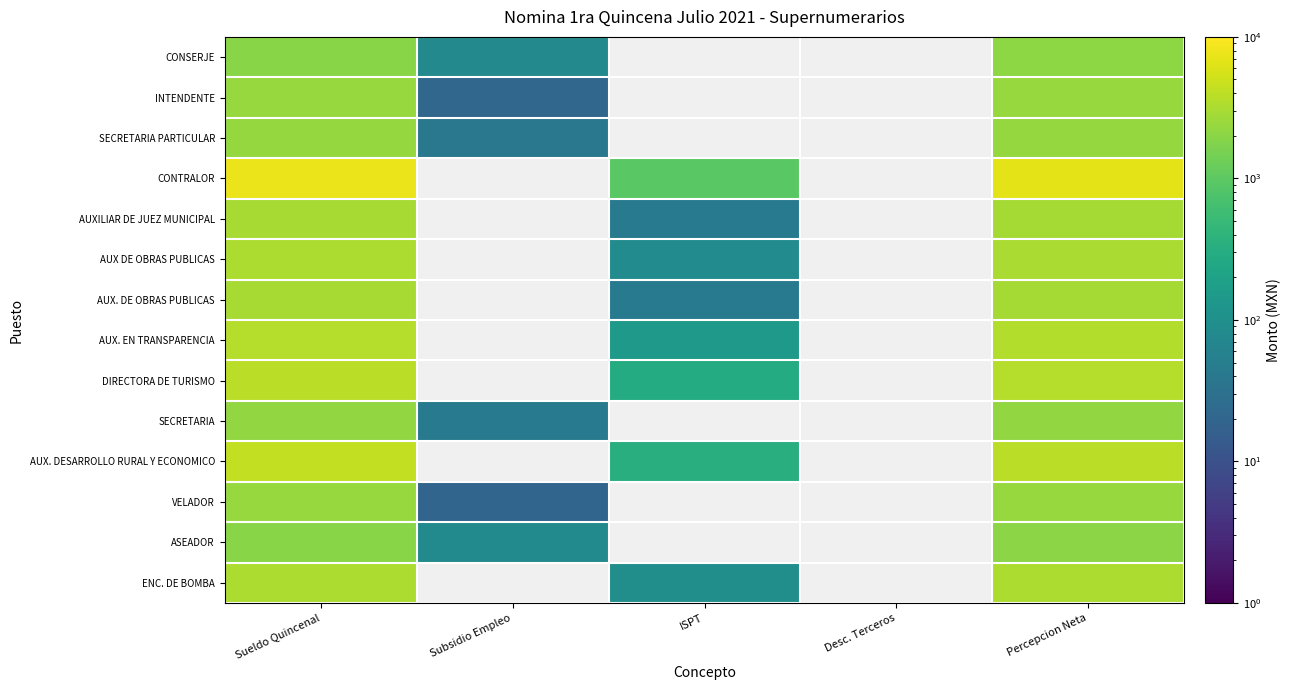

Count the number of data series in this chart.

14